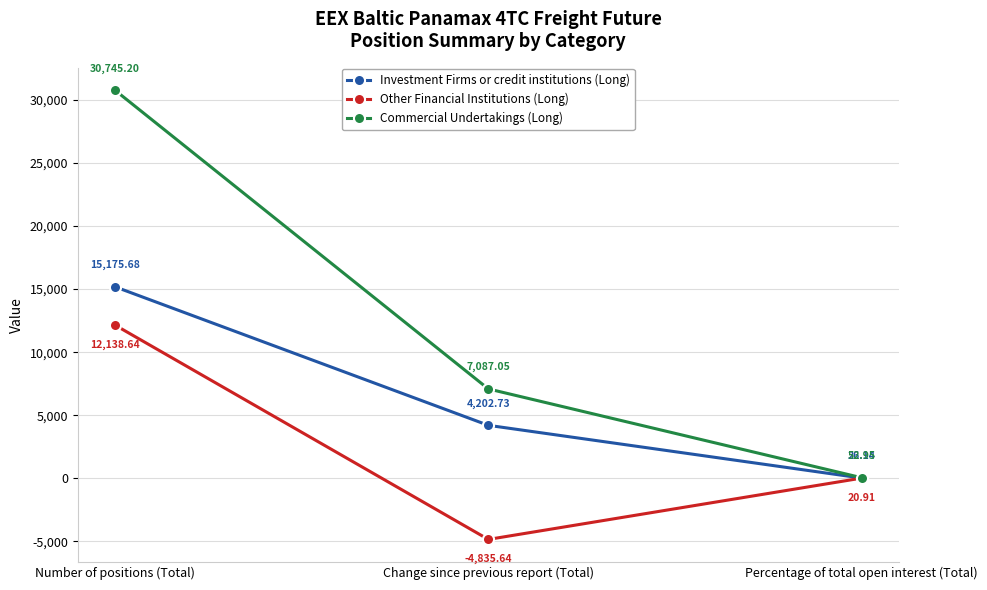

What is the spread (max minus min) of values at Number of positions (Total)?

18606.6